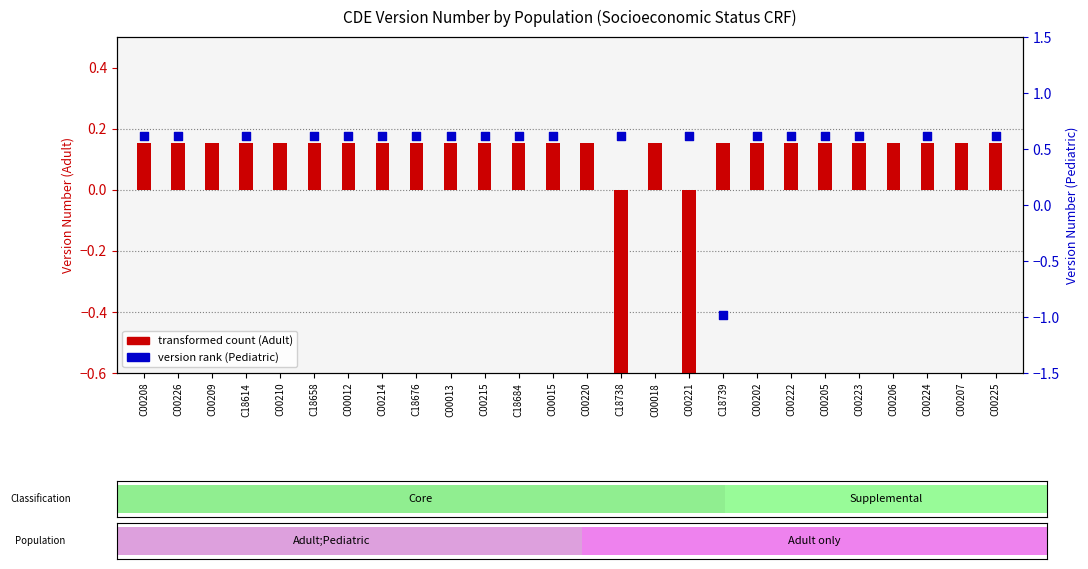

Is the value of version rank (Pediatric) at C00209 greater than the value of transformed count (Adult) at C18684?

No